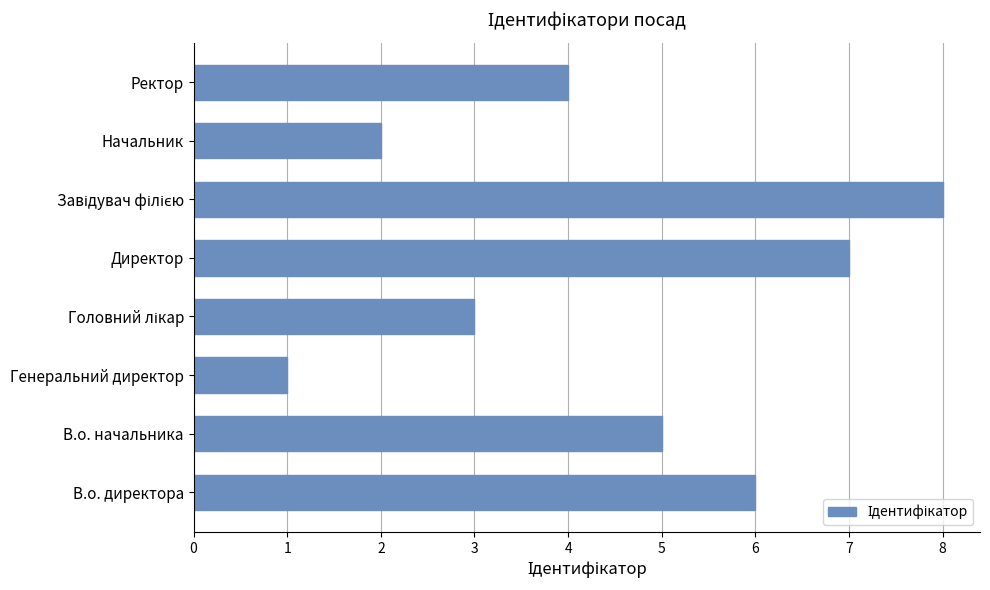

What is the ratio of the value at Ректор to the value at Начальник?

2.0